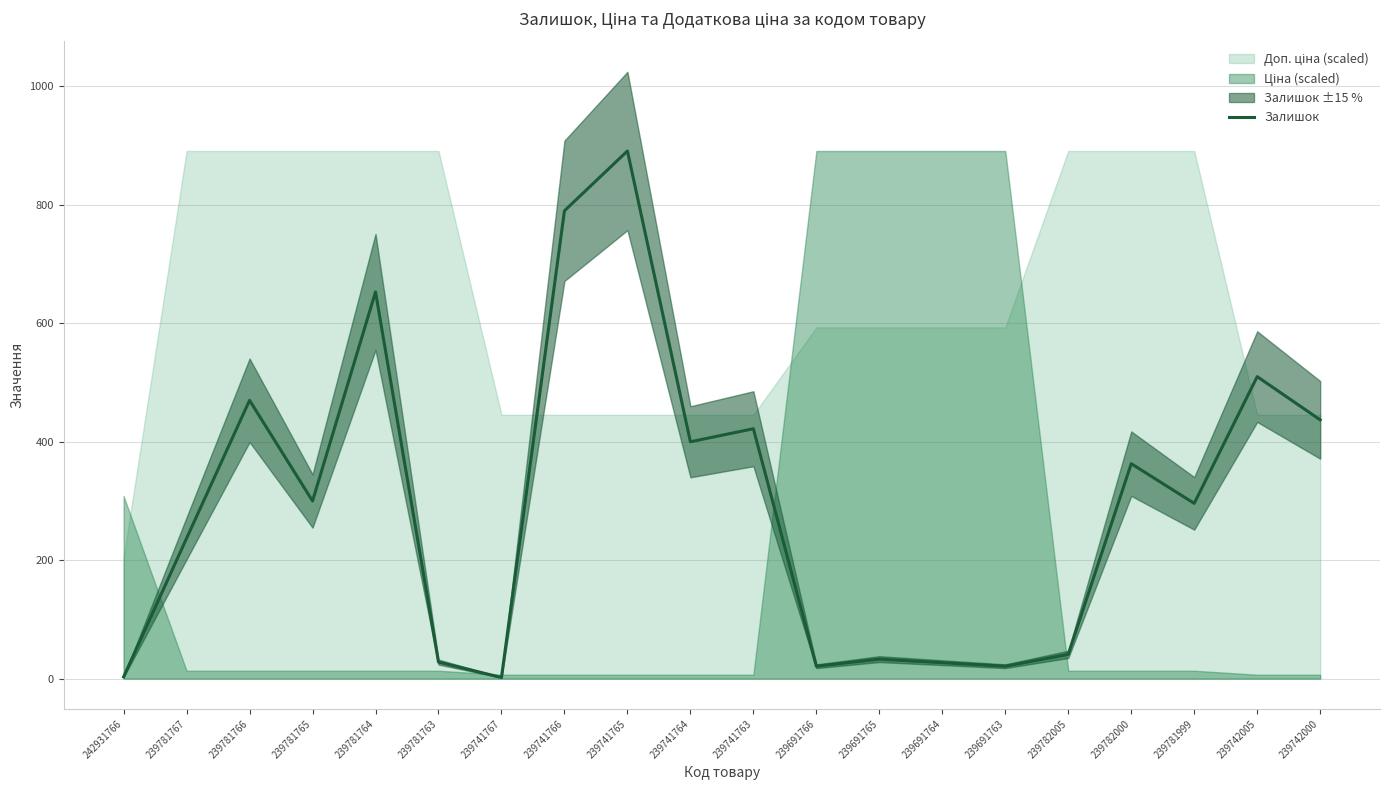

How many categories are shown in the chart?

20